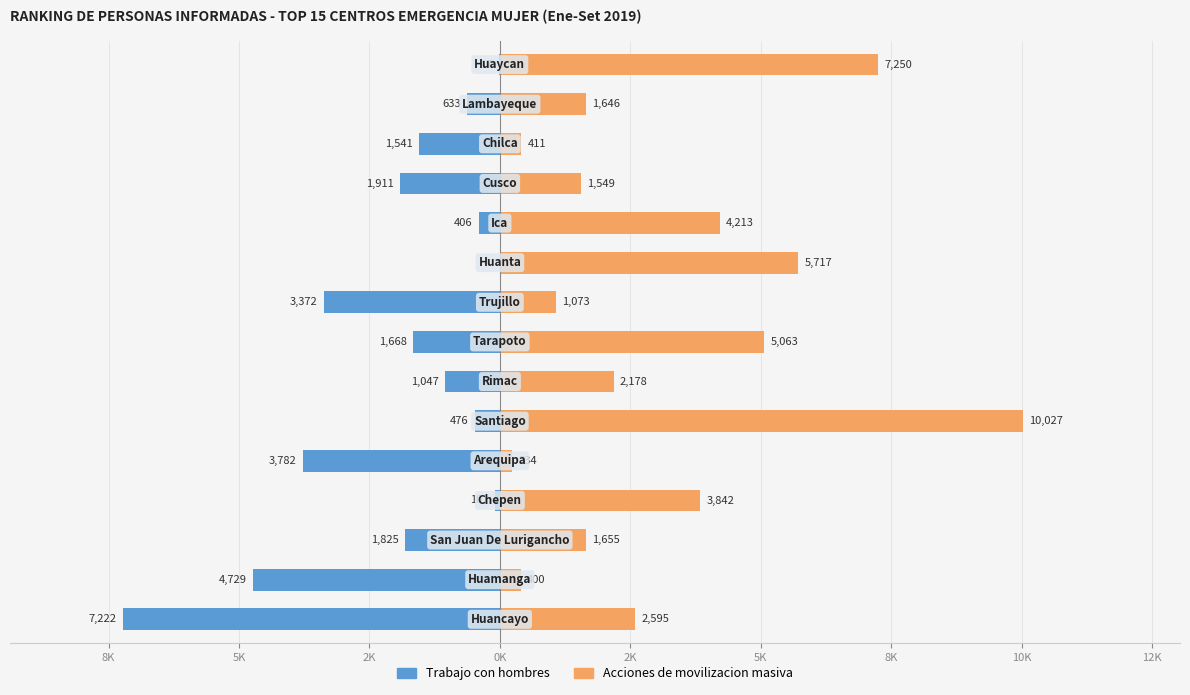

What is the maximum value shown in the chart?

10027